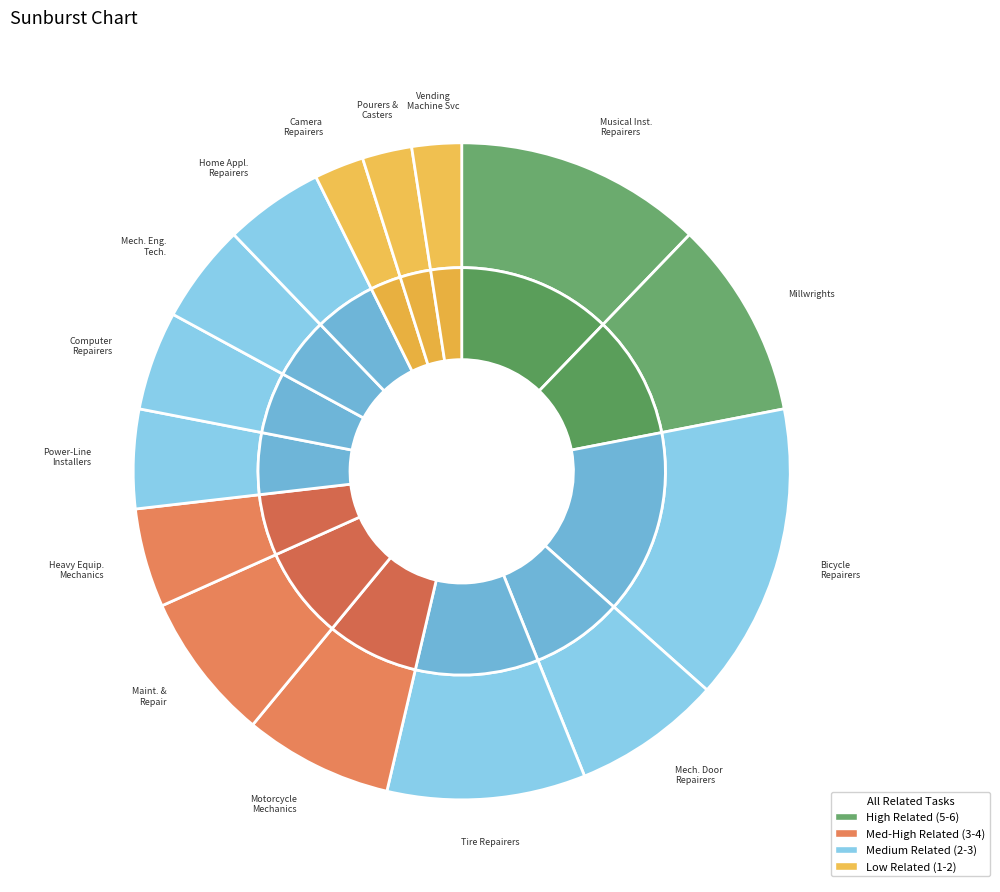

Is it true that Camera and Photographic Equipment Repairers is 2% of the pie?

True